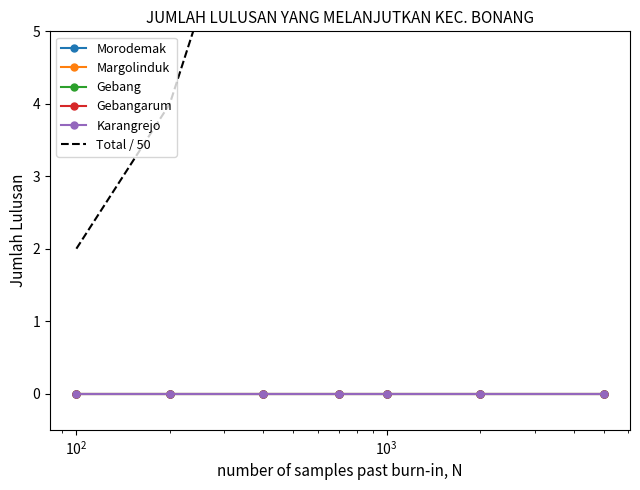

What is the total value across all series at $\mathdefault{10^{3}}$?

14